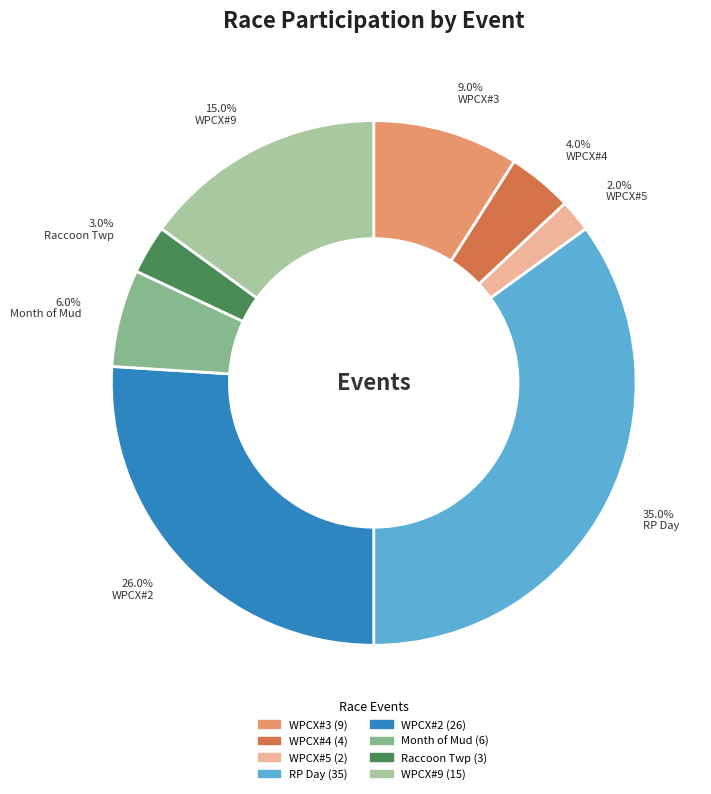

Does any single category account for the majority?

No